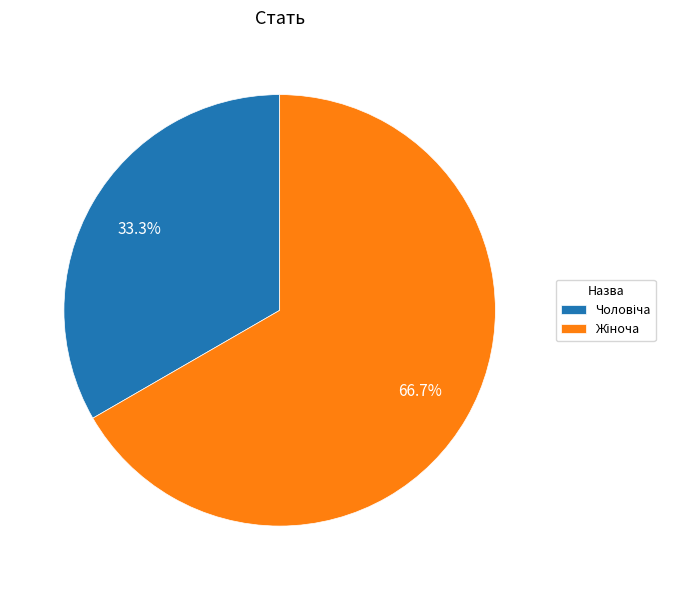

To the nearest percent, what is the average slice percentage?

50%